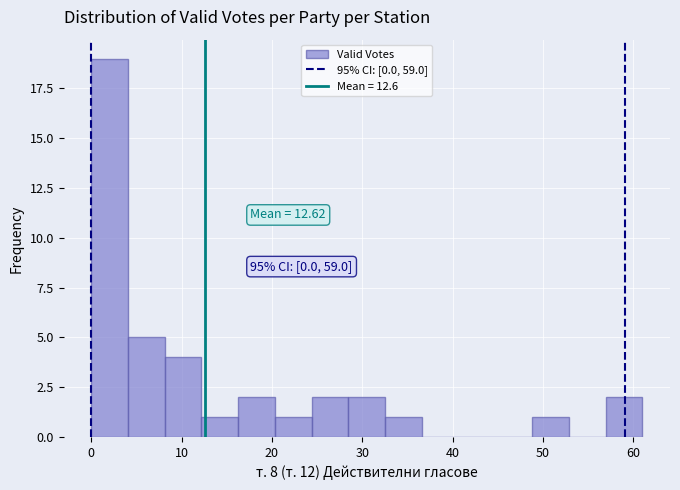

Which range on the x-axis has the tallest bar?

0 to 4